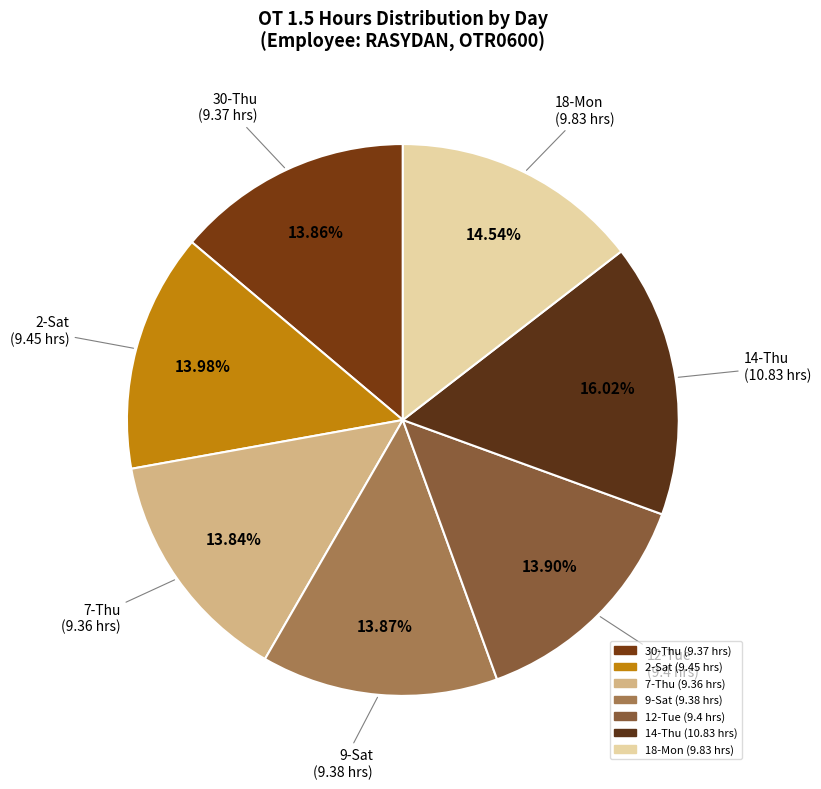

Approximately how many times larger is the value at 7-Thu compared to 12-Tue?

1.0